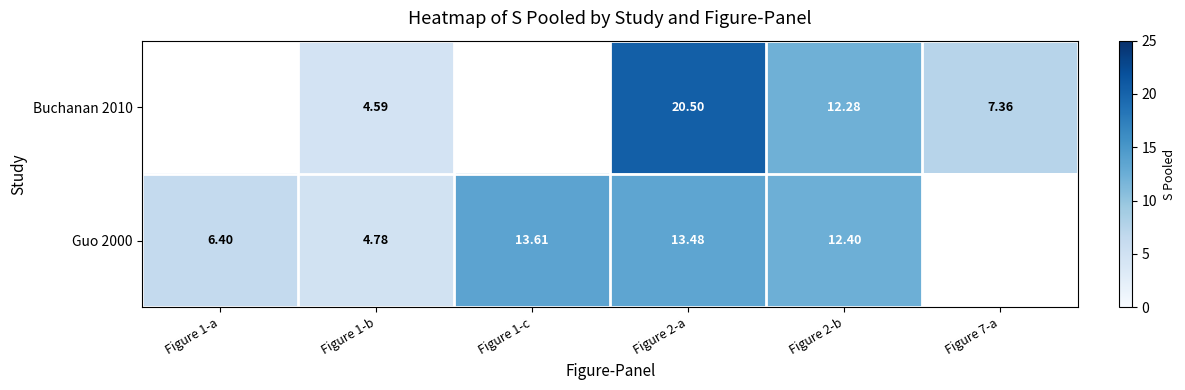

Where does the row_0 series first go above 4?

Figure 1-b